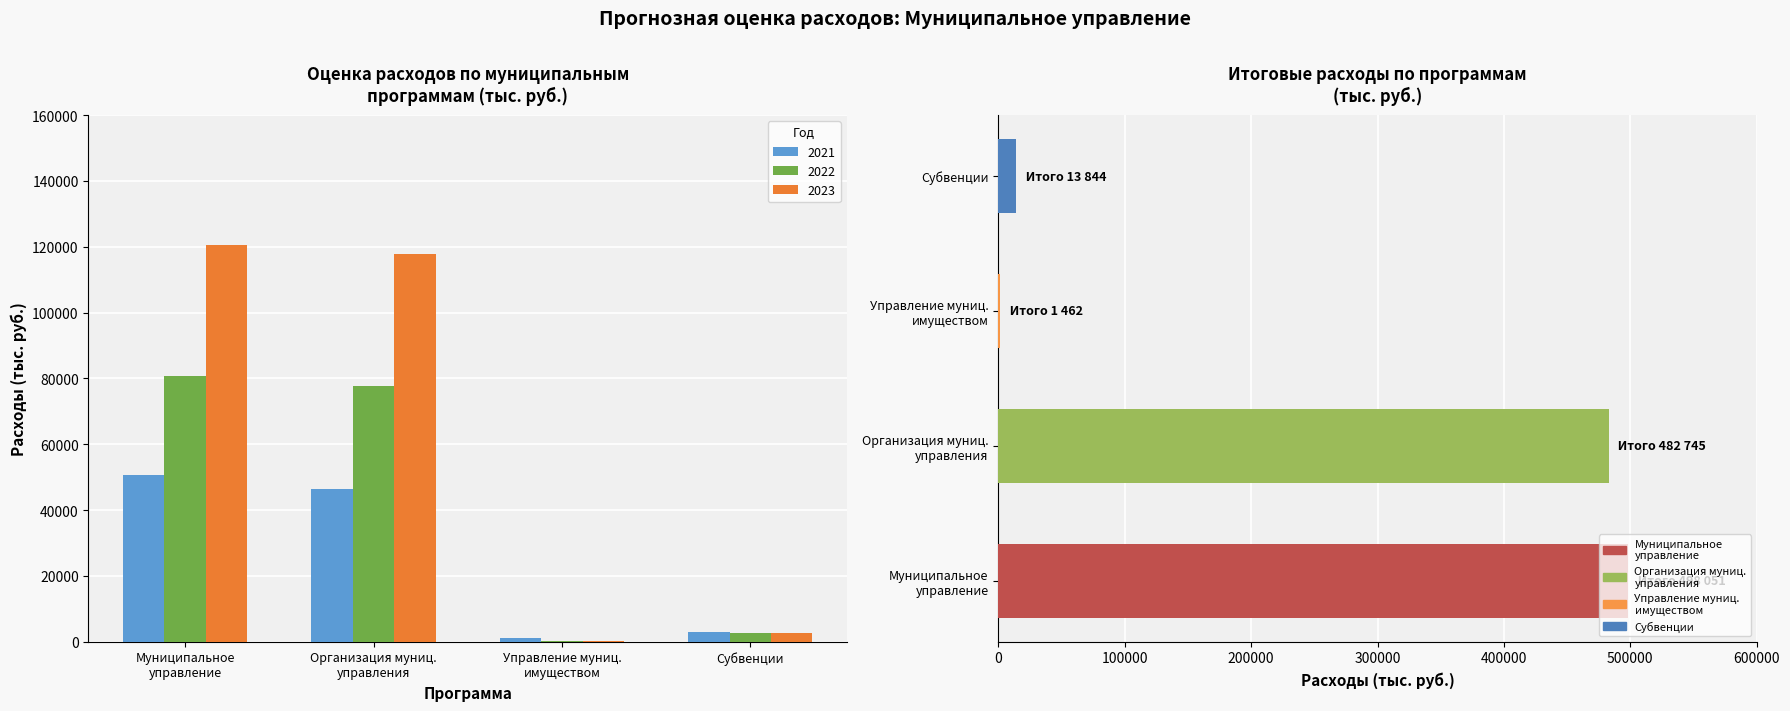

What is the total value across all series at Управление муниц.
имуществом?

2773.4